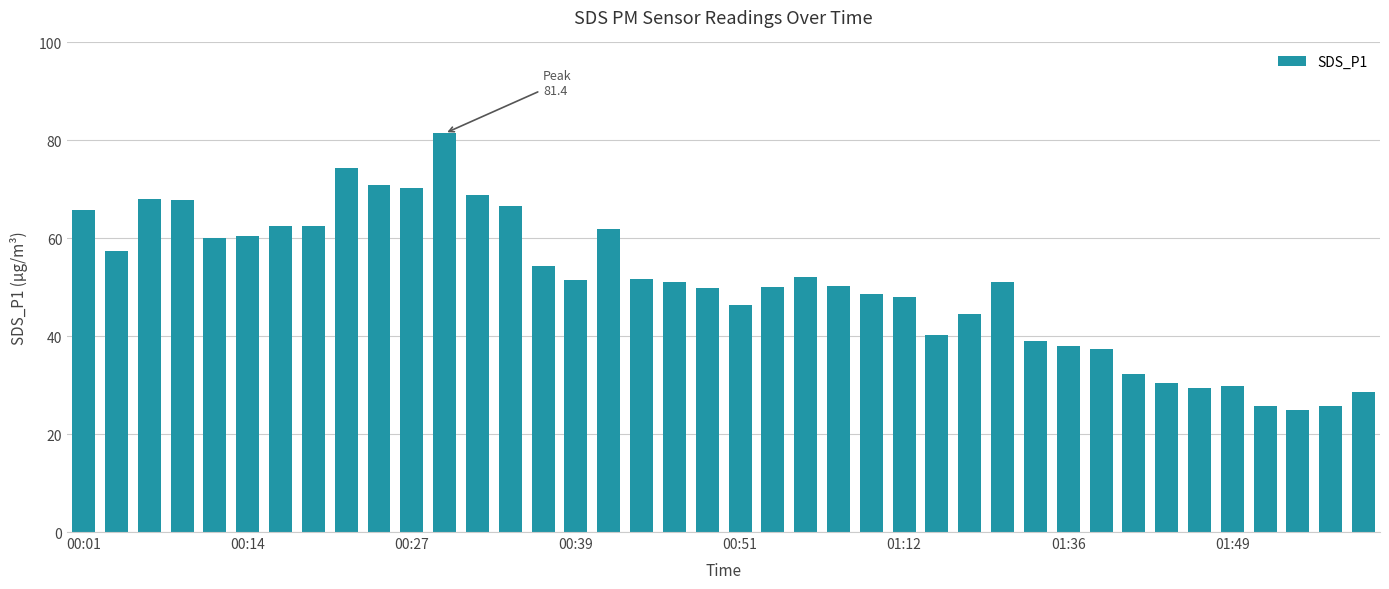

What is the value of the 33rd bar from the left?

32.3